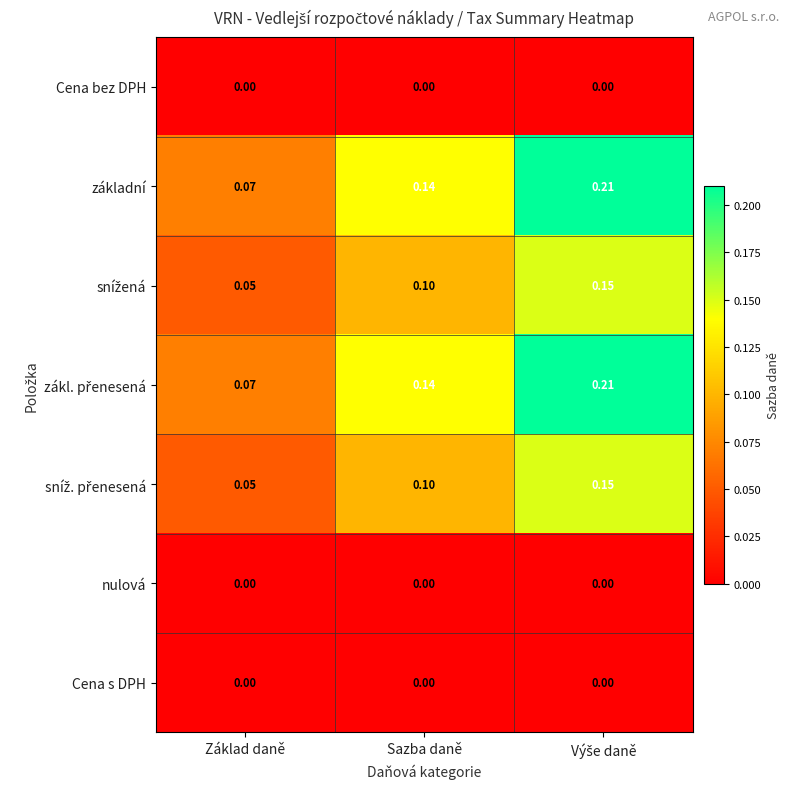

Which category has the lowest value in the základní series?

Základ daně